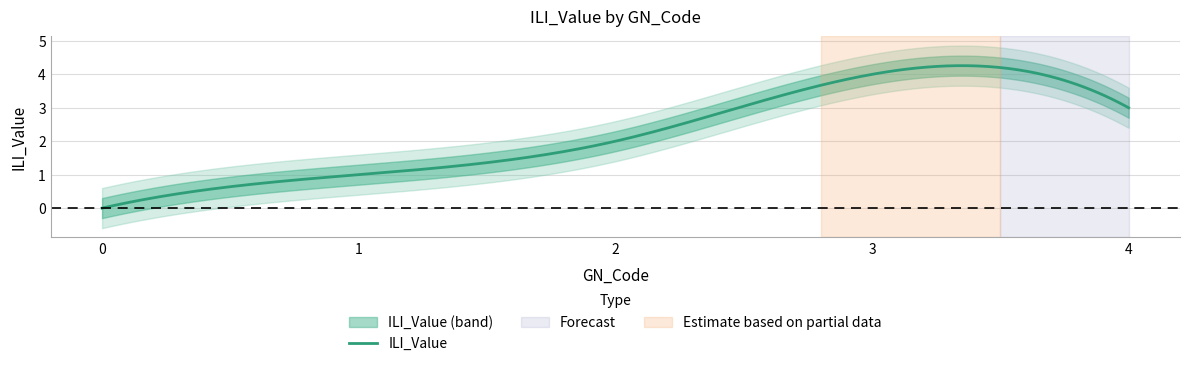

Does the chart display data point markers on the line(s)?

No